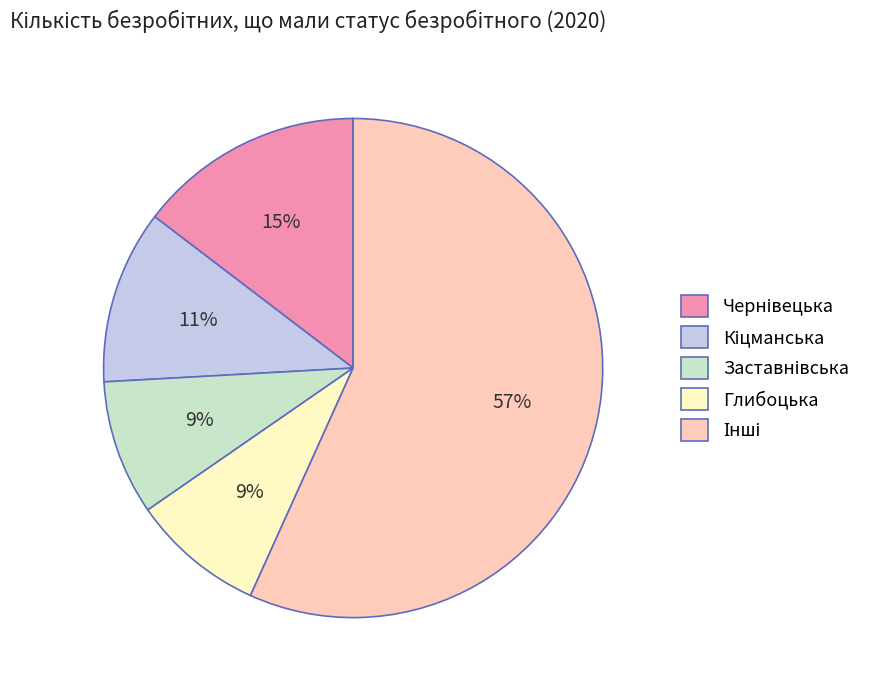

The Глибоцька slice represents 9% of the pie. True or false?

True